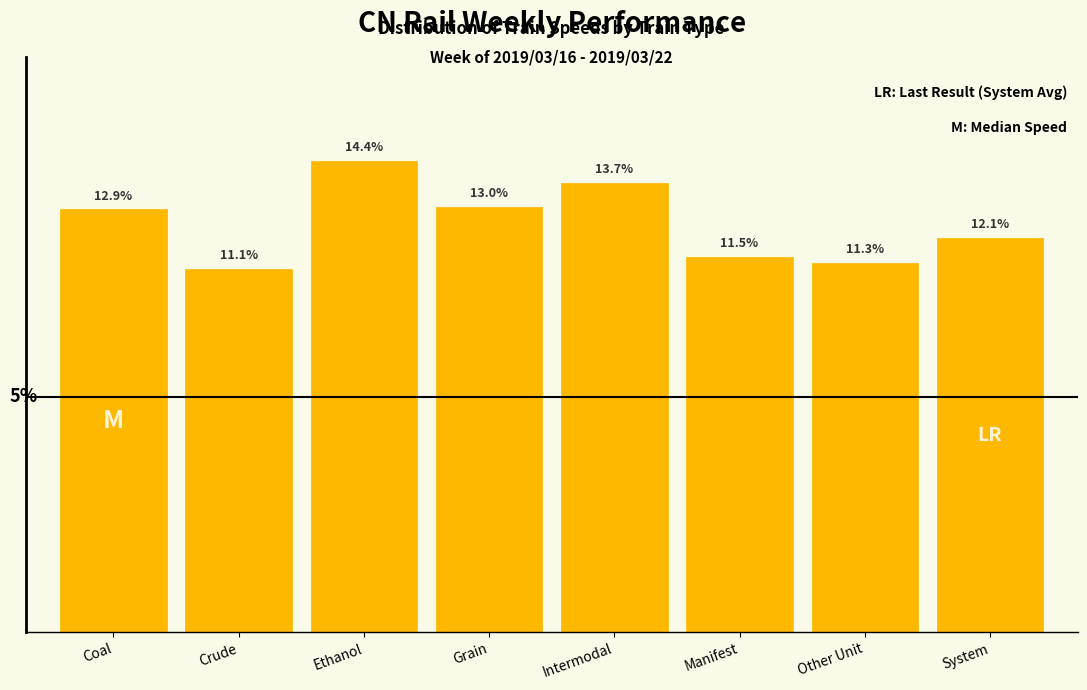

Are the bars horizontal?

No